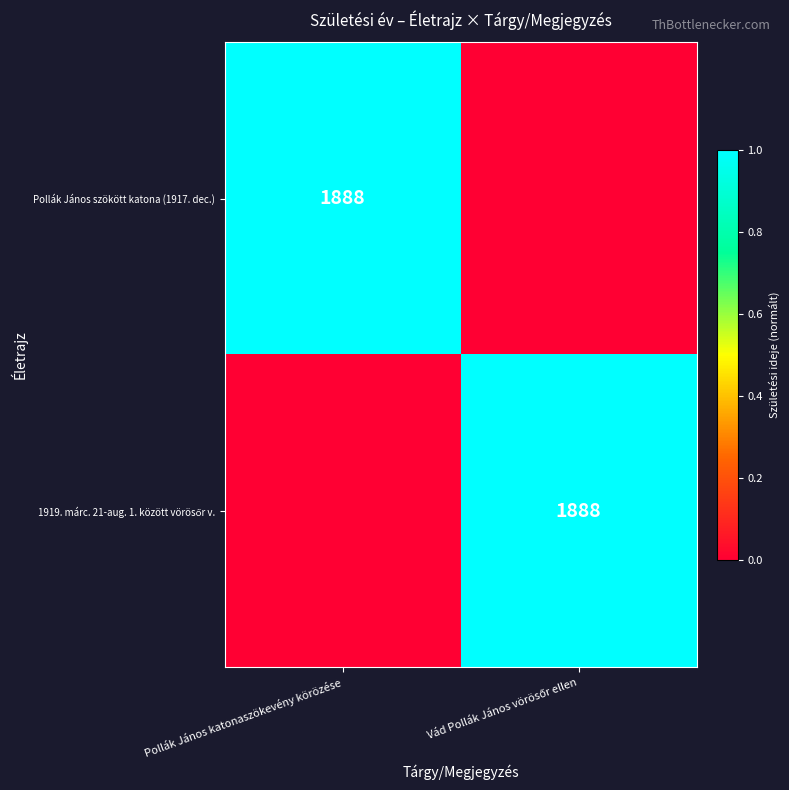

True or false: Pollák János szökött katona (1917. dec.) has a value of 3040 at Pollák János katonaszökevény körözése.

False